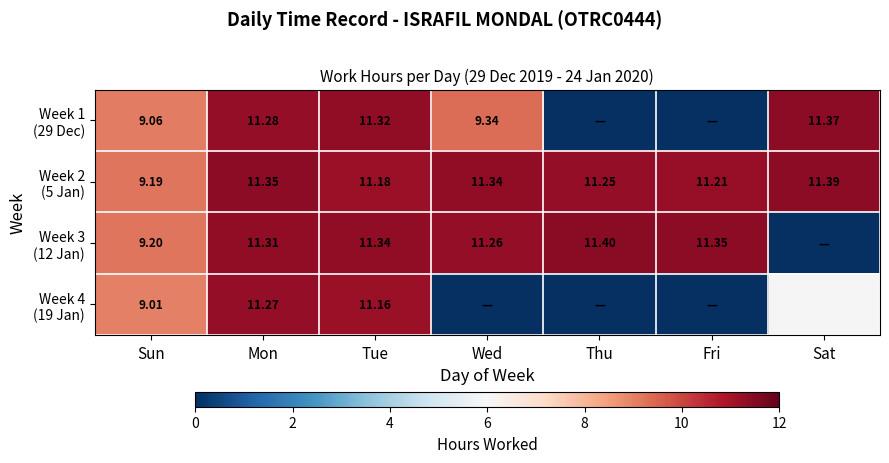

Between Thu and Wed, which is larger?

Wed